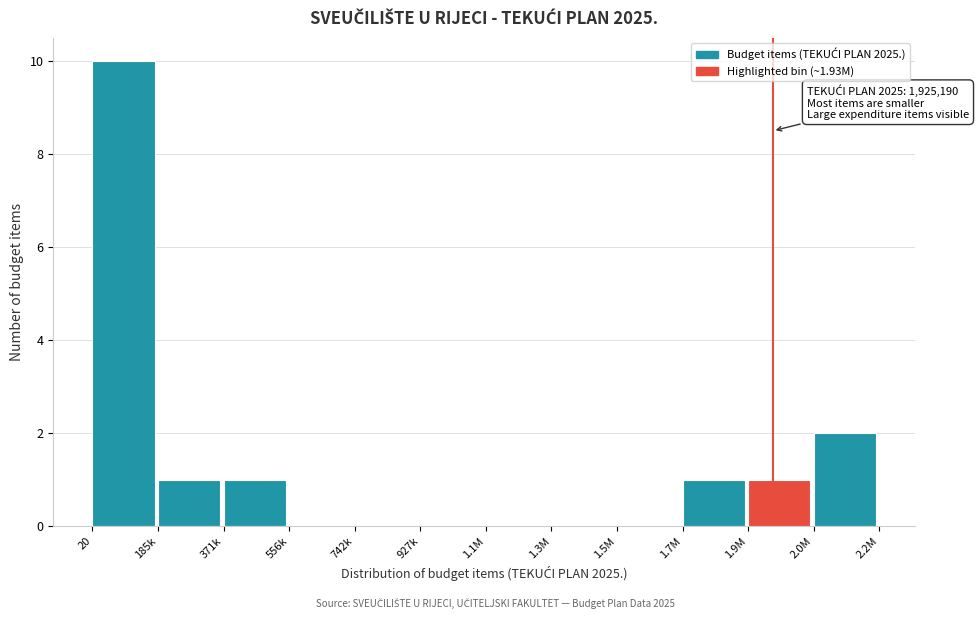

Reading left to right, what are all the values shown in this chart?

20=10	185k=1	371k=1	556k=0	742k=0	927k=0	1.1M=0	1.3M=0	1.5M=0	1.7M=1	1.9M=1	2.0M=2